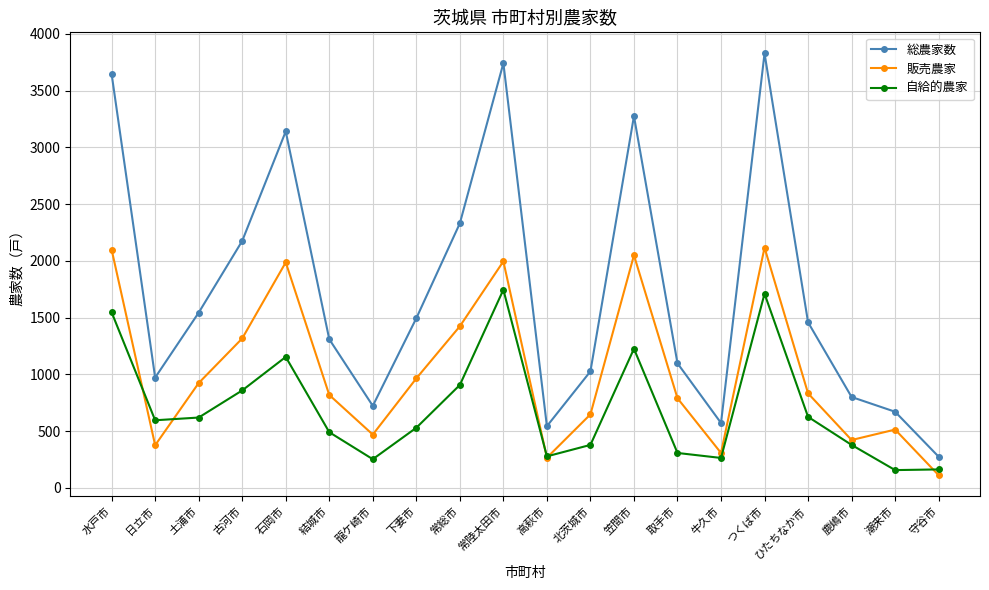

Where is 自給的農家 nearest to the value 951?

常総市